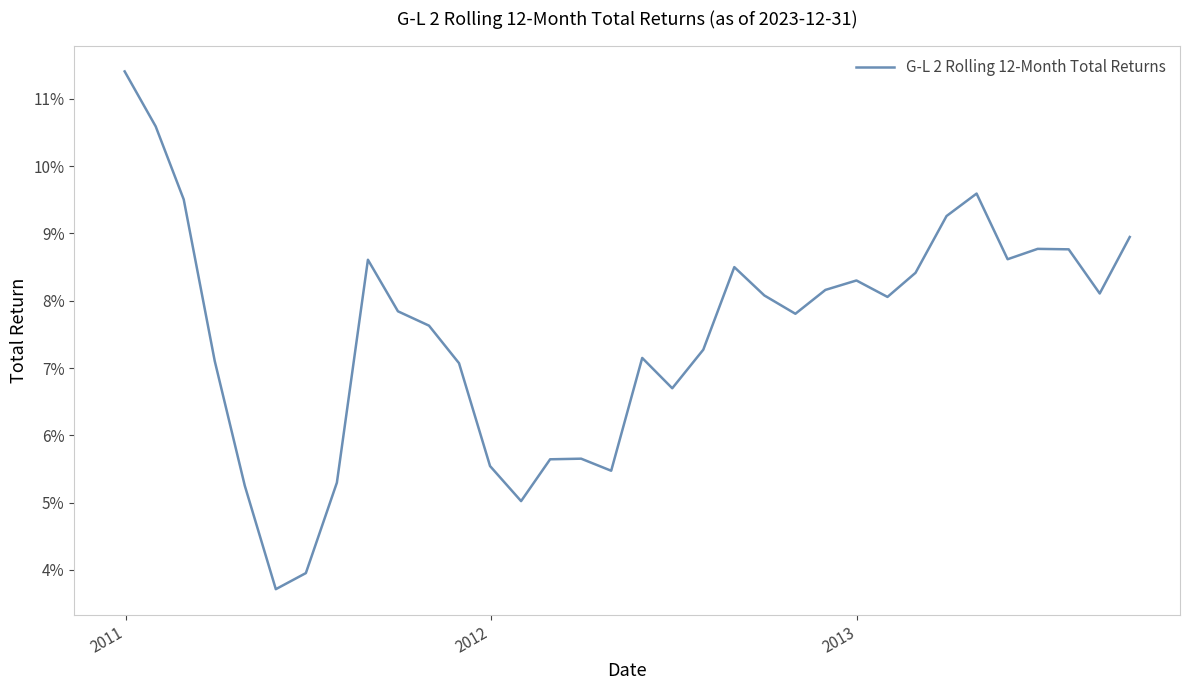

How many points are higher than both their immediate neighbors (excluding endpoints)?

7